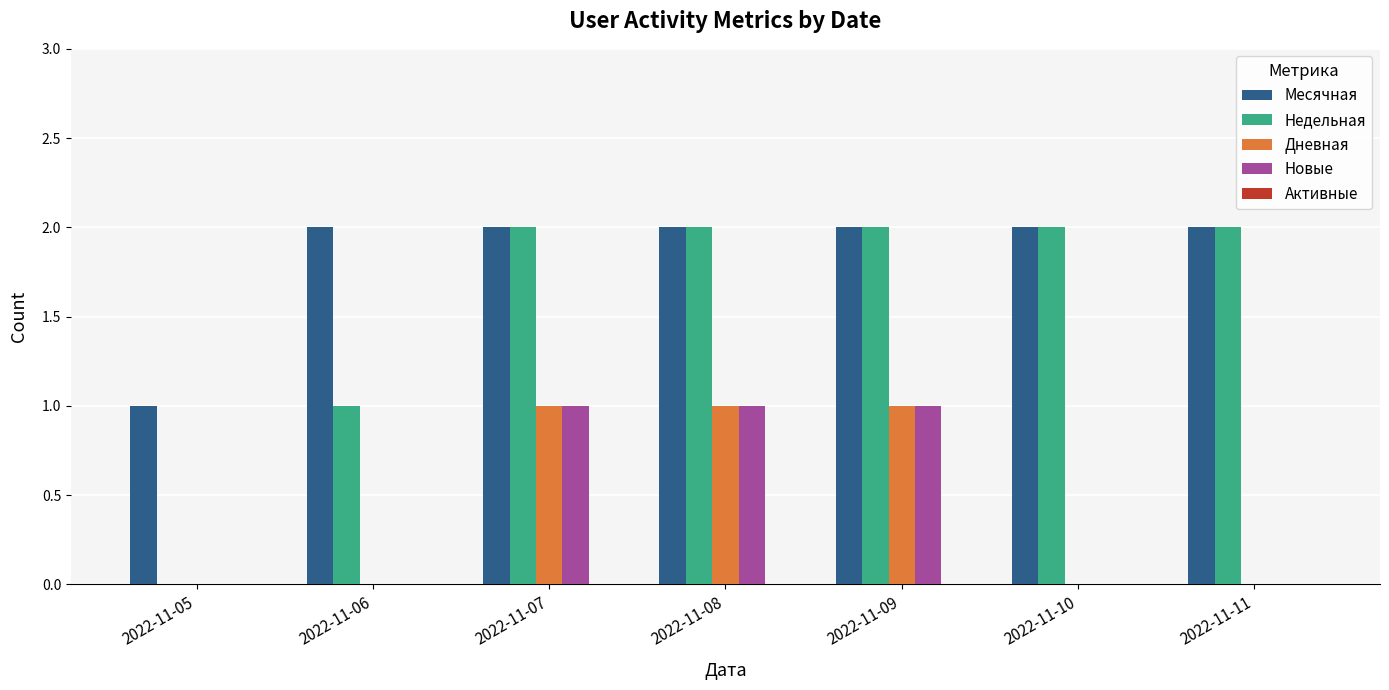

Which series has the largest total across all categories?

Месячная